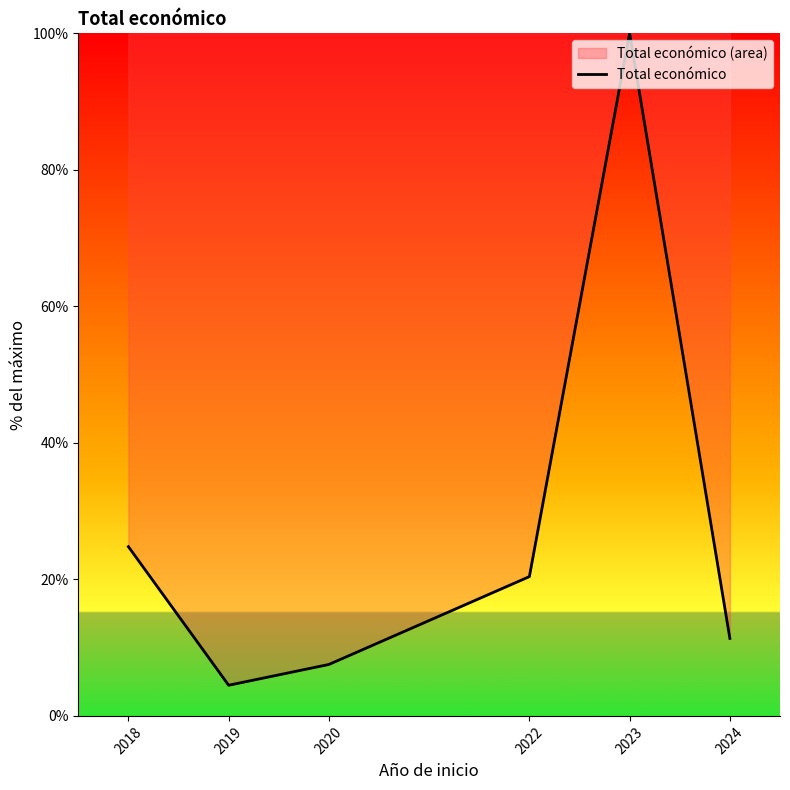

What is the value of the 6th point from the left?

11.4